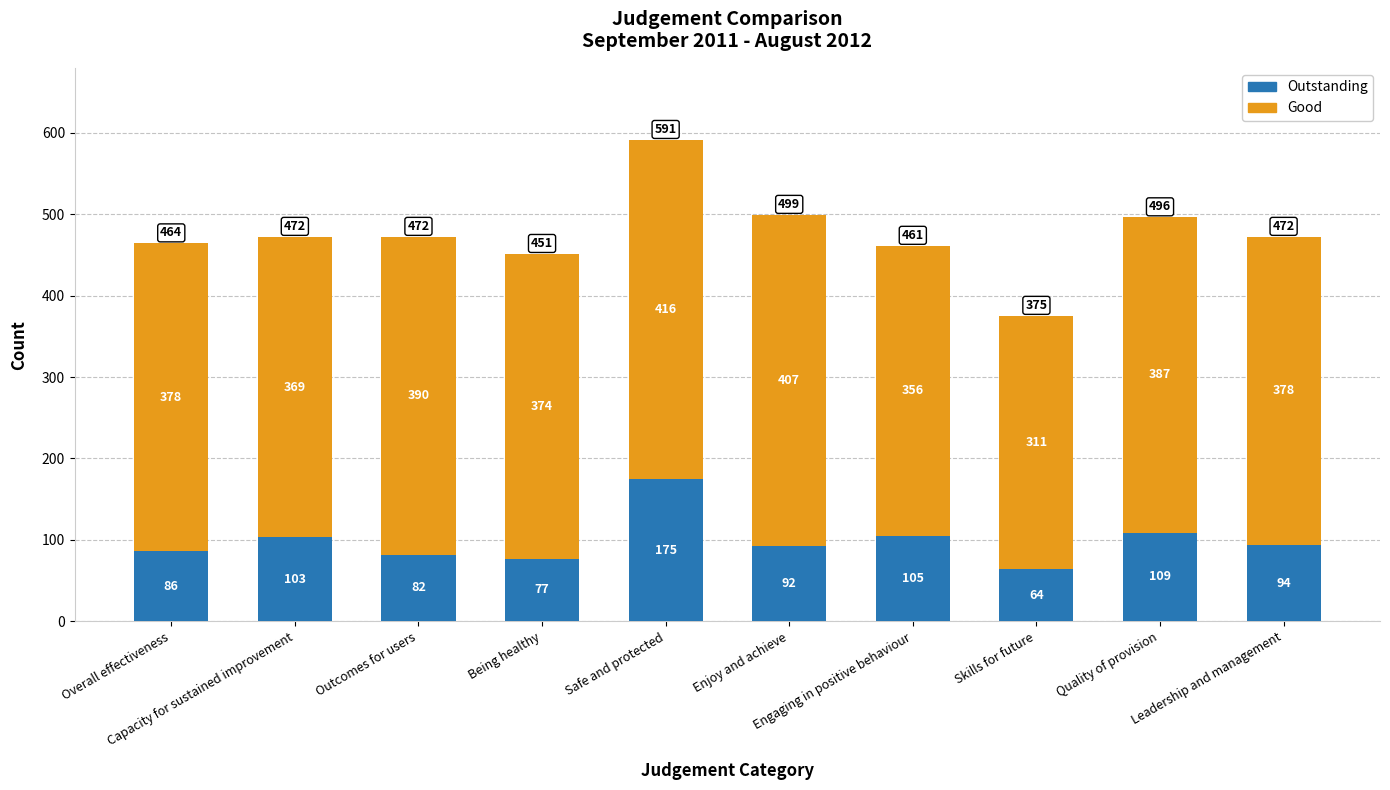

What is the maximum value for Outstanding?

175